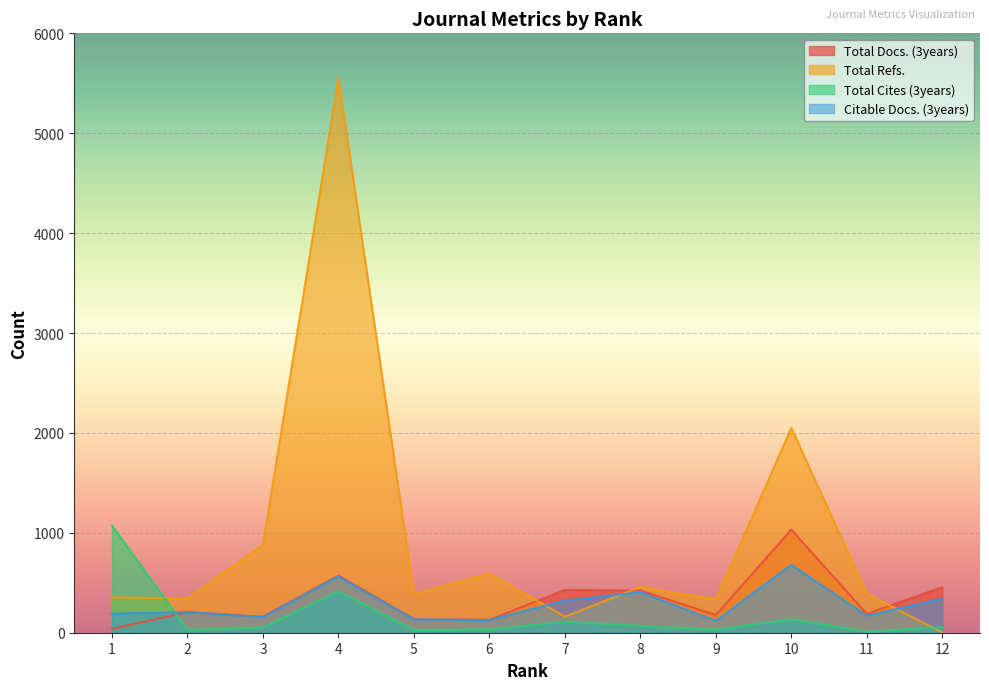

Reading left to right, extract all data points from this chart.

Total Docs. (3years): 39	206	160	572	136	128	429	423	177	1031	188	456
Total Refs.: 354	343	880	5553	386	594	160	458	335	2049	393	0
Total Cites (3years): 1070	28	52	414	26	33	110	69	31	135	10	57
Citable Docs. (3years): 192	206	156	563	133	127	322	406	119	680	170	341